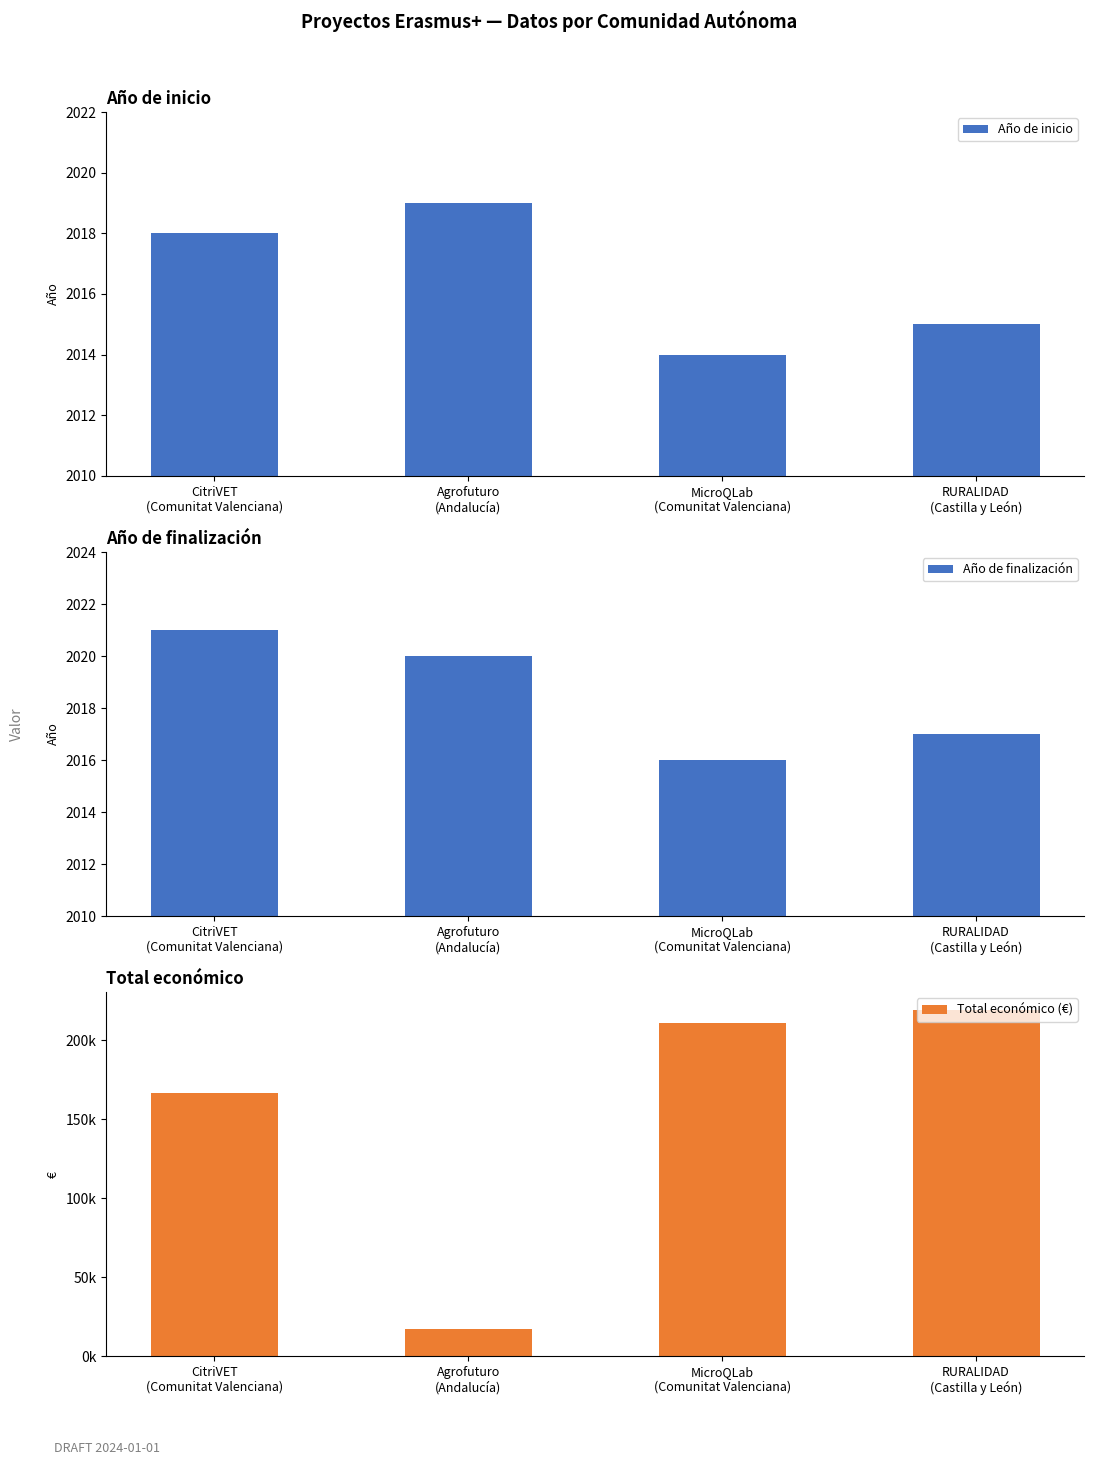

Read the Año de finalización value at MicroQLab
(Comunitat Valenciana).

2016